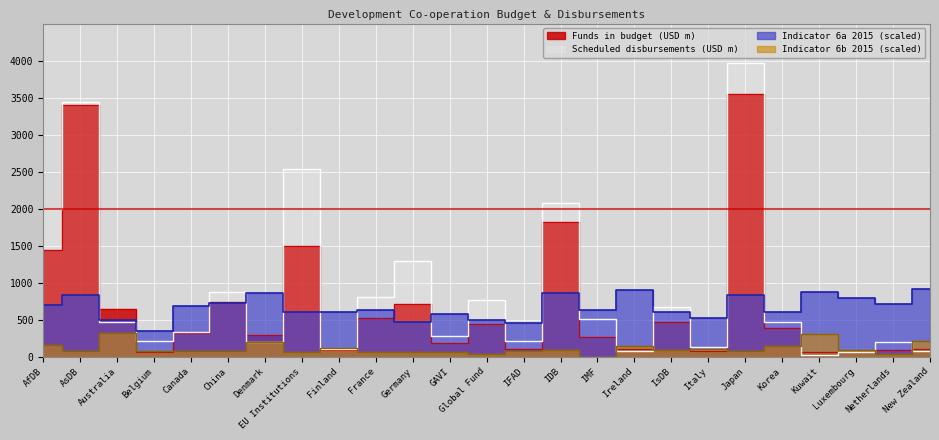

What is the sum of all Indicator 6a 2015 (%) values?

16783.0